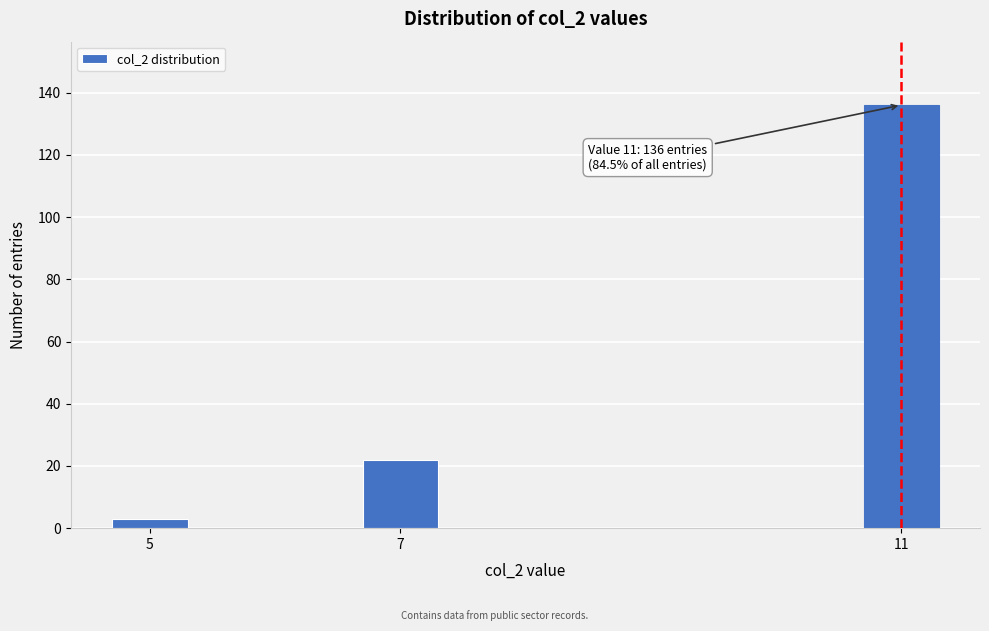

Reading right to left, extract all data points from this chart.

136	22	3